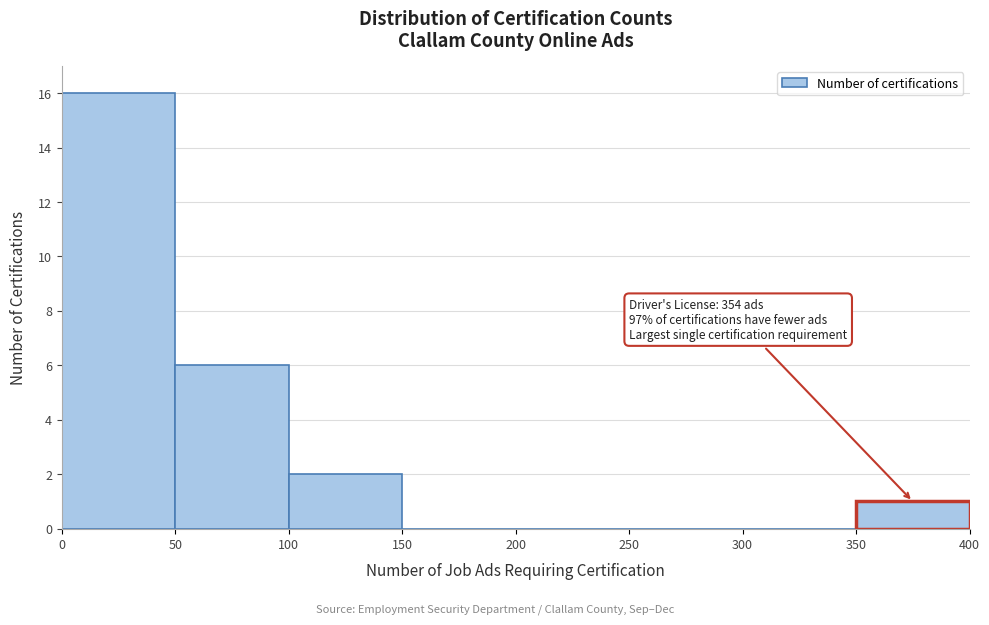

Over which range of the x-axis is the bar tallest?

0 to 50